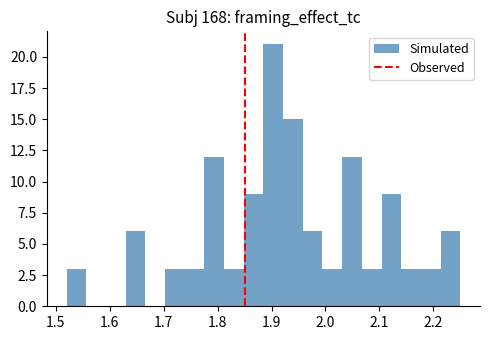

Around what value on the x-axis is the tallest bar? Give the approximate position of its centre, as read against the axis.

1.90